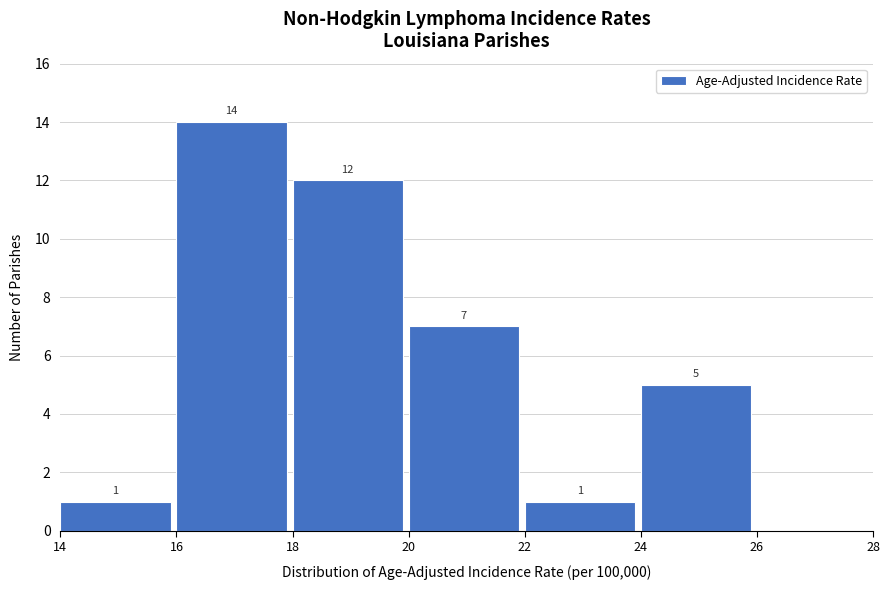

Which range on the x-axis has the tallest bar?

16 to 18